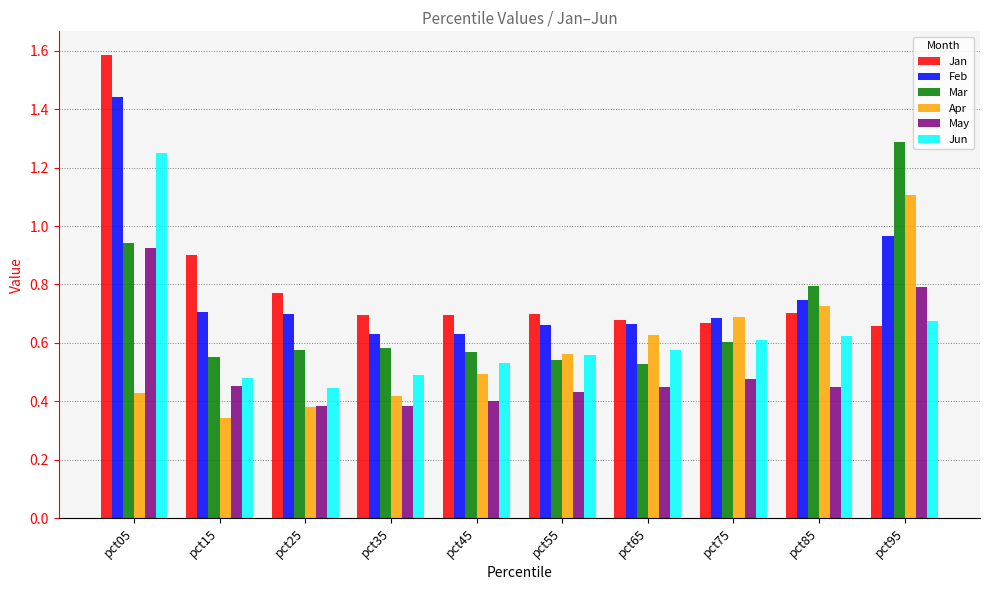

Which series has the widest spread of values?

Jan